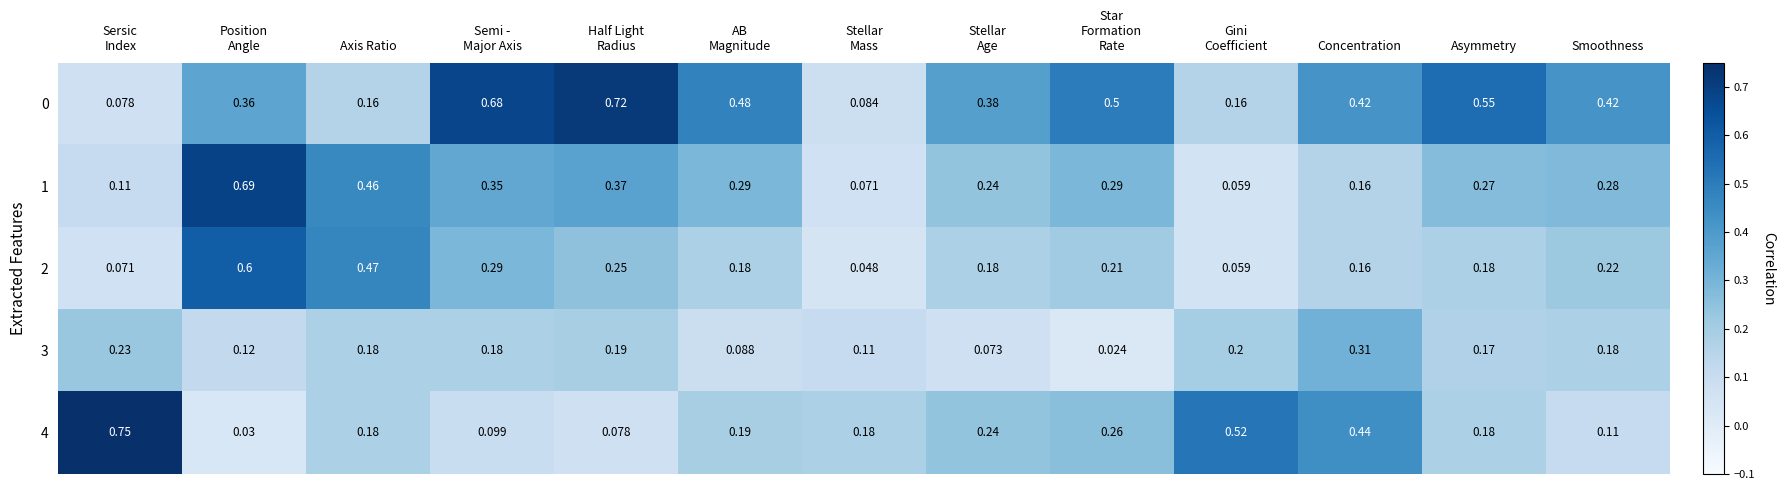

How many distinct data groups are displayed?

5